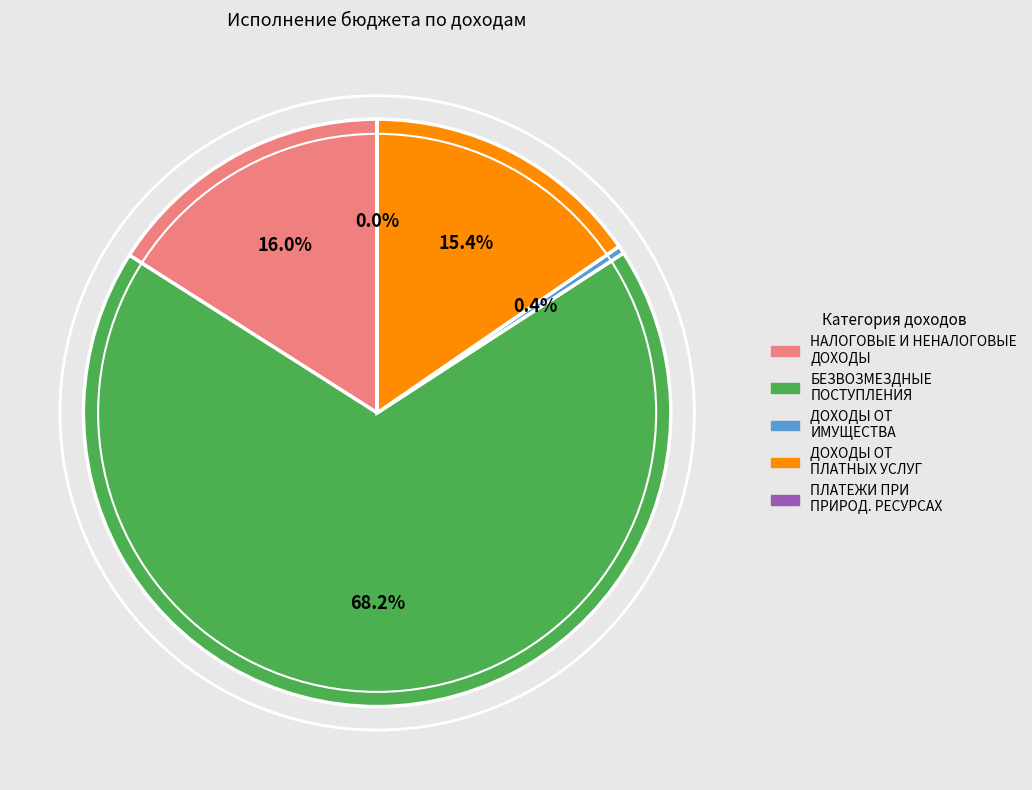

Is there any slice that represents more than half of the pie?

Yes